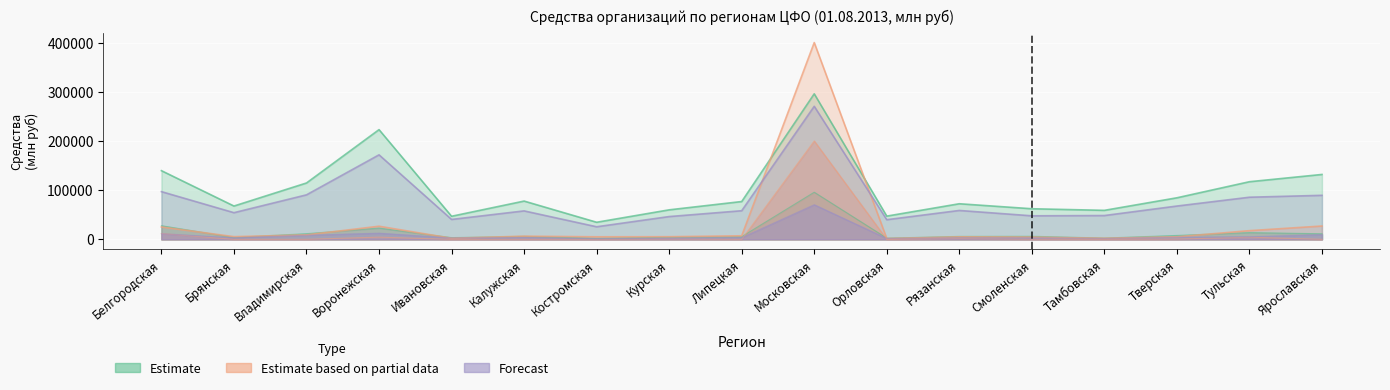

True or false: Средства в ин.валюте has a value of 2698 at Тамбовская.

True